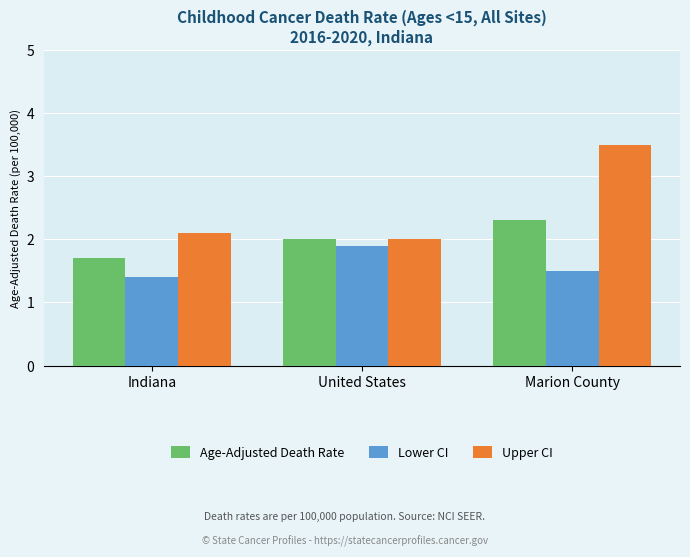

How many bars are there in each group?

3